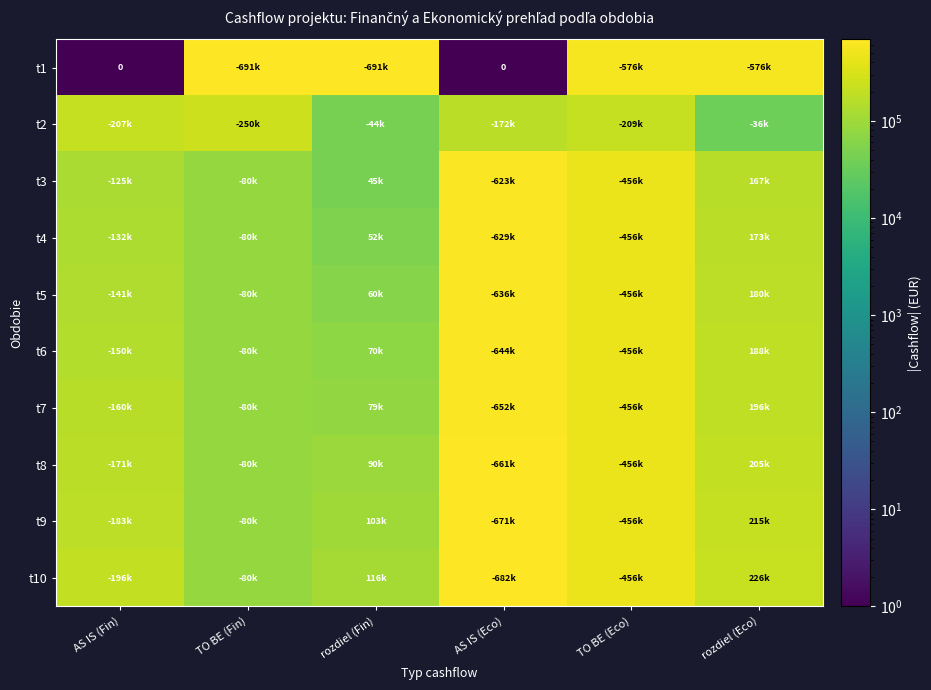

At which category is the sum across all series the highest?

AS IS (Eco)